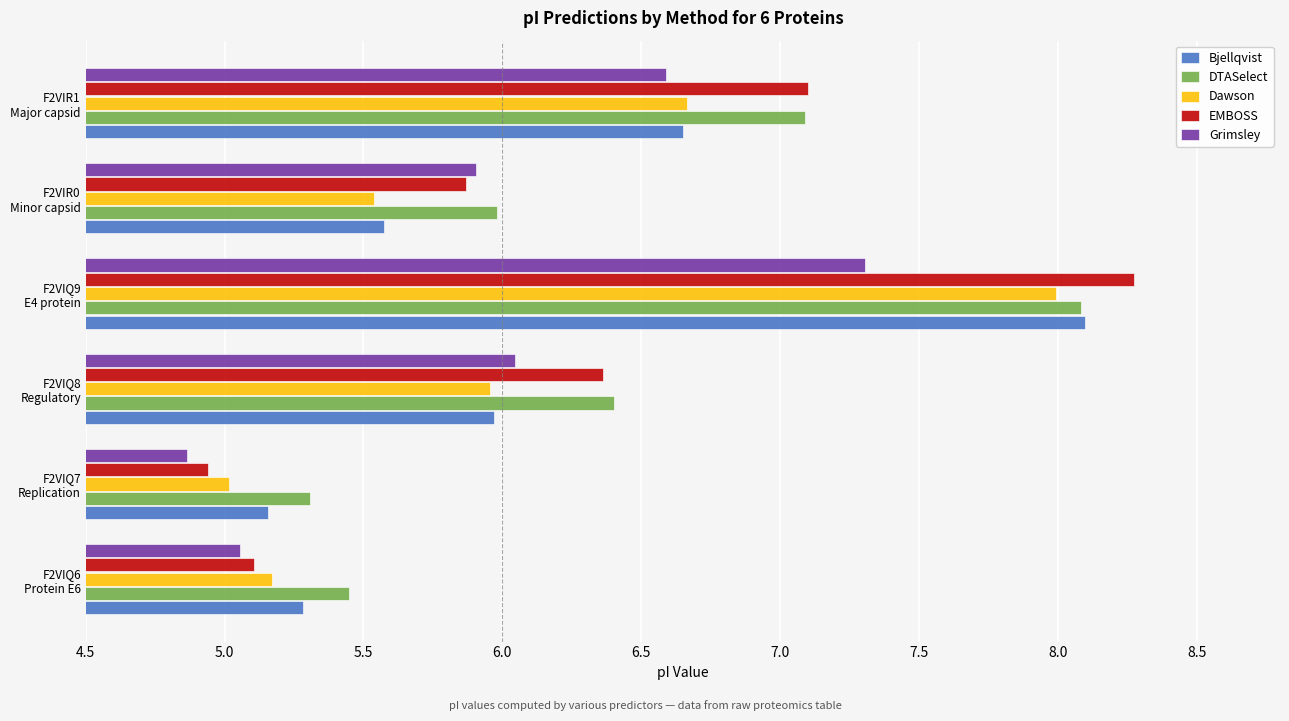

Which series has the largest total across all categories?

DTASelect